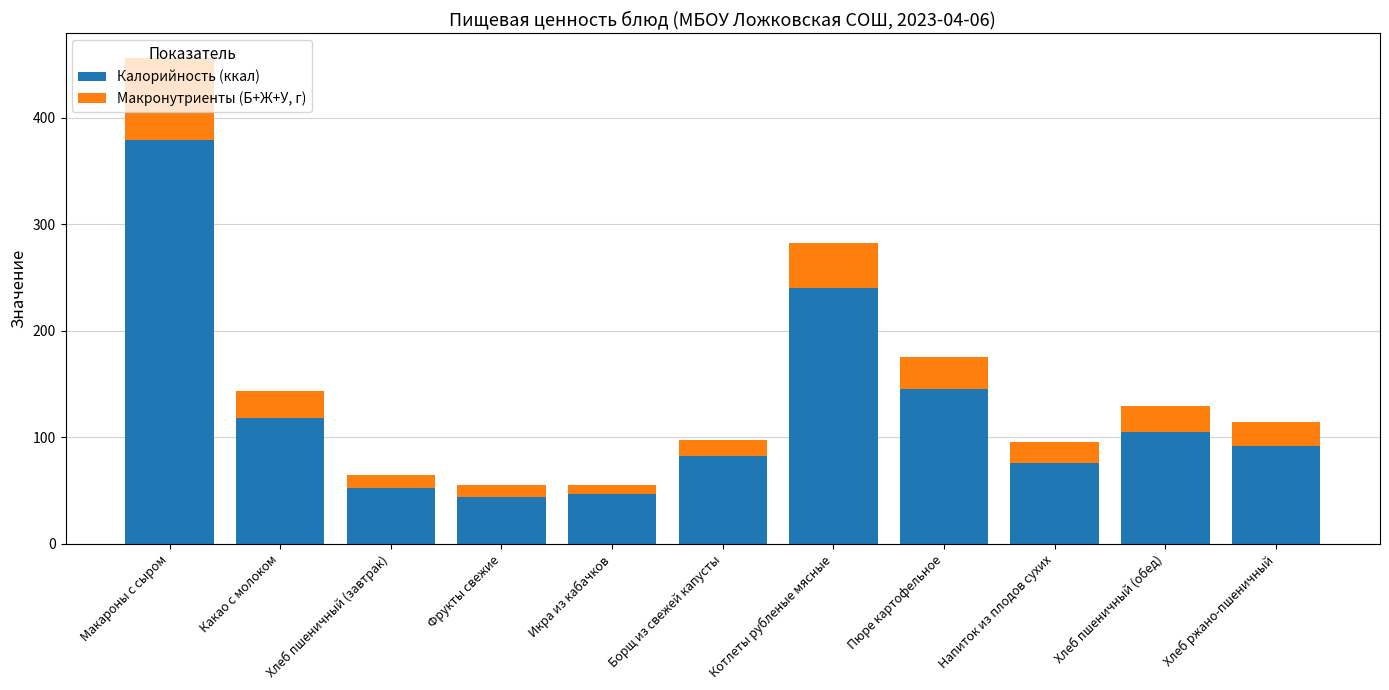

At which label is Калорийность (ккал) closest to 211?

Котлеты рубленые мясные